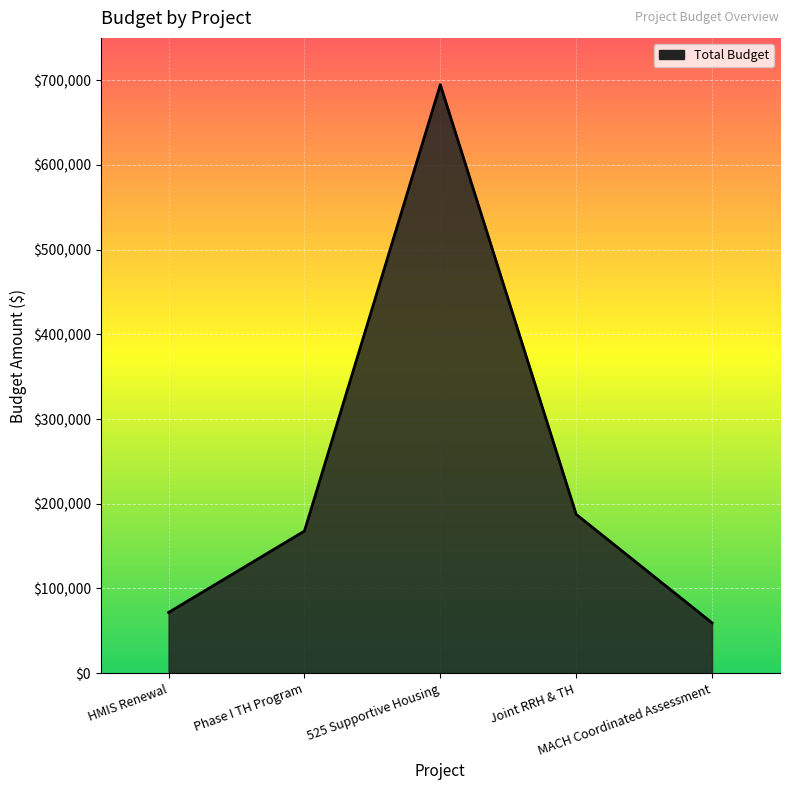

At which category does the data reach its first local peak?

525 Supportive Housing